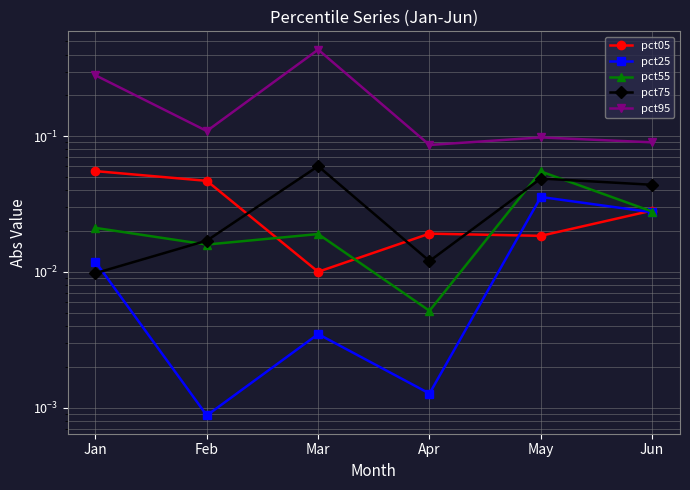

What is the difference between the highest and lowest values at Apr?

0.1